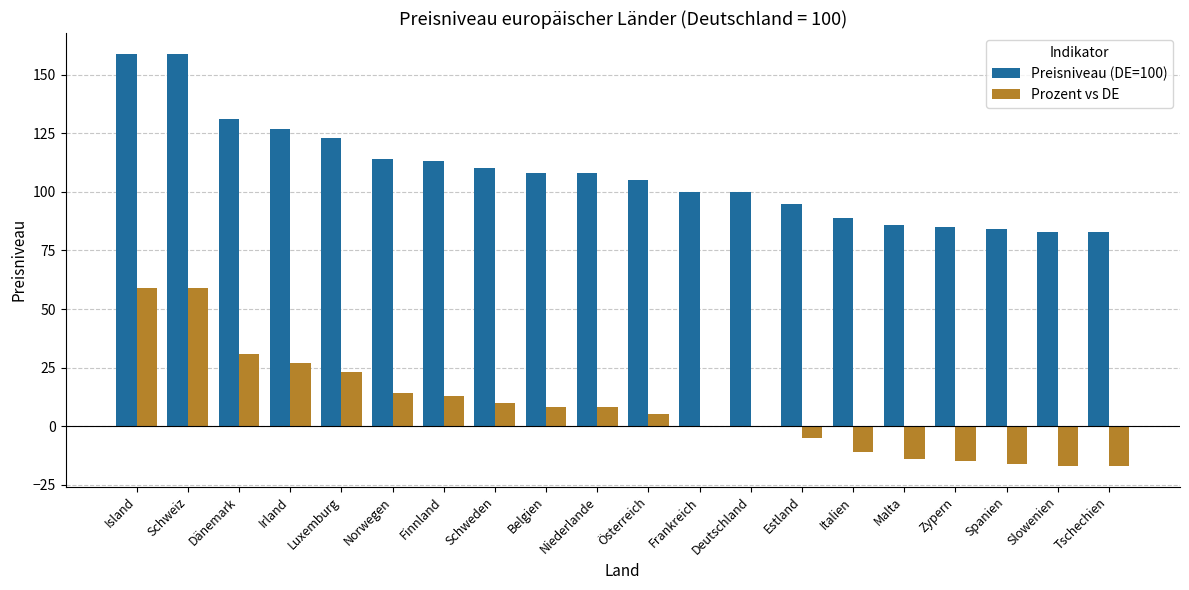

What is the approximate value of Preisniveau (DE=100) at Estland, to the nearest 10?

100